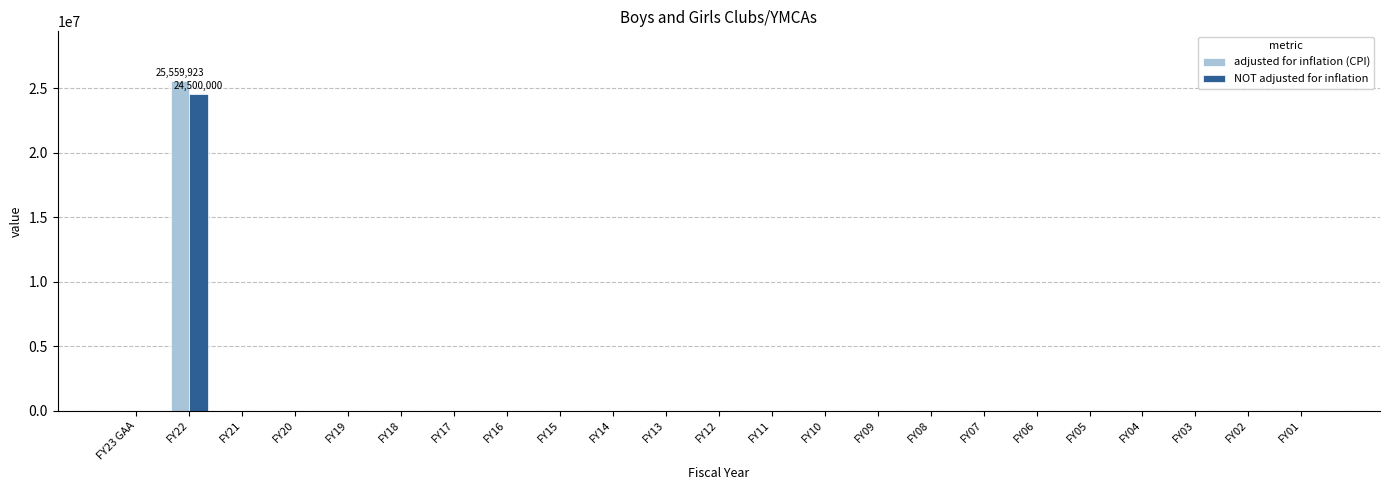

At which category does the chart reach its peak across all series?

FY22